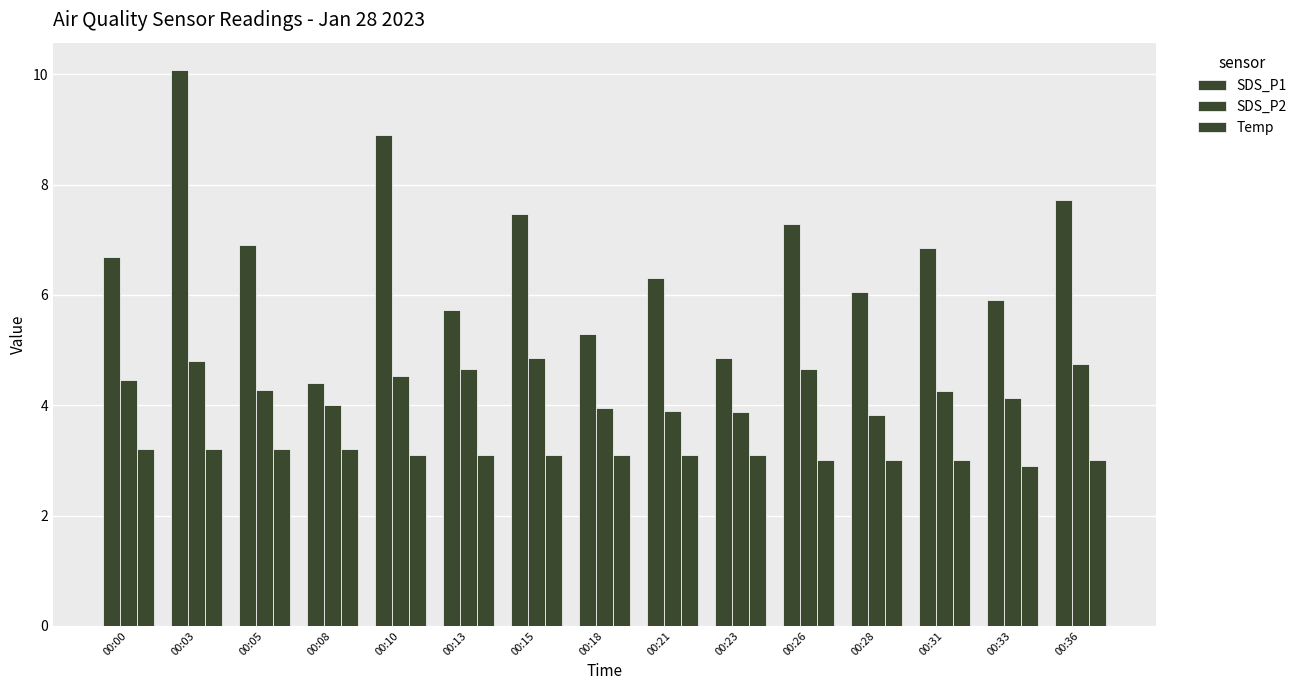

The value of Temp at 00:18 is 1.4. True or false?

False